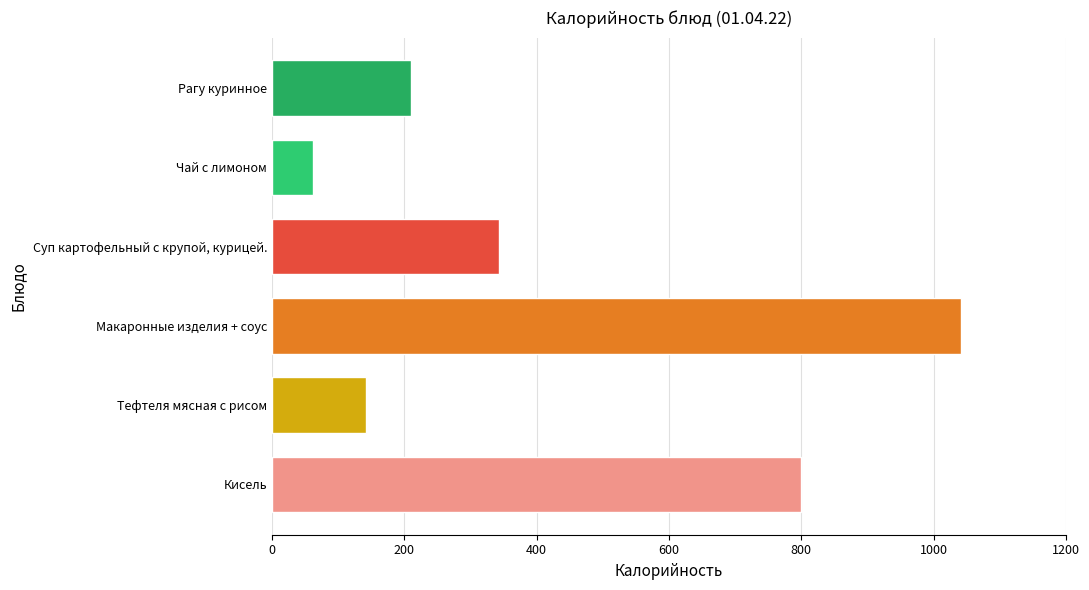

True or false: the data shows 343 at Суп картофельный с крупой, курицей..

True